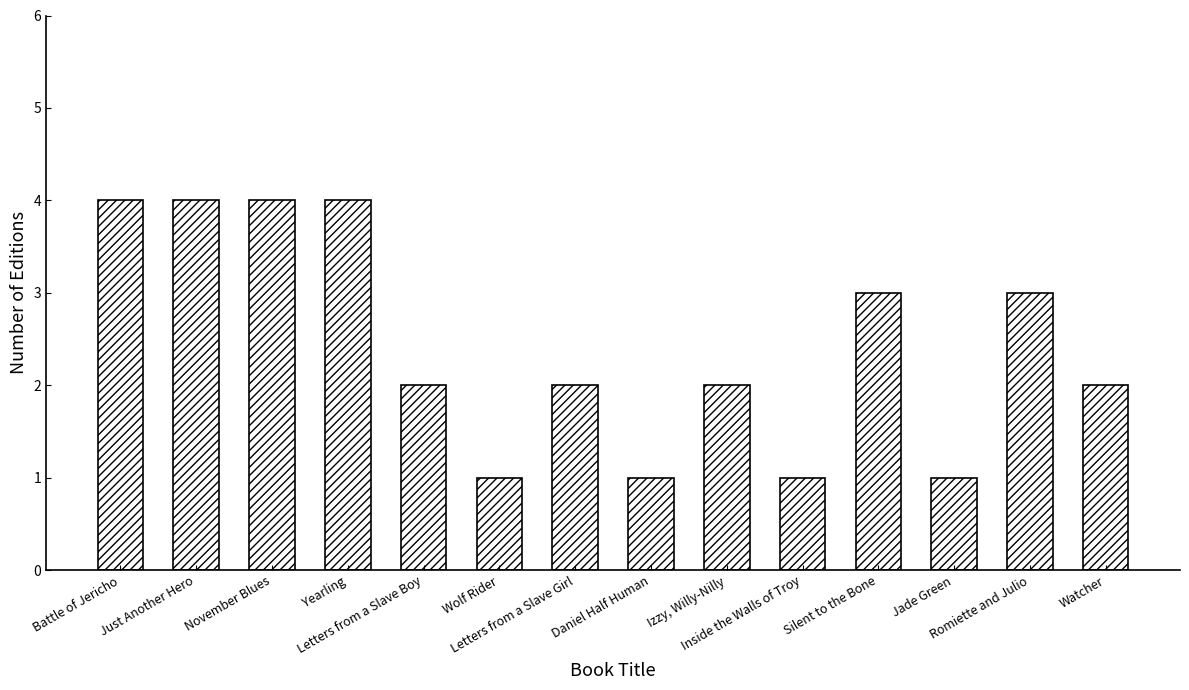

What is the sum of all values?

34